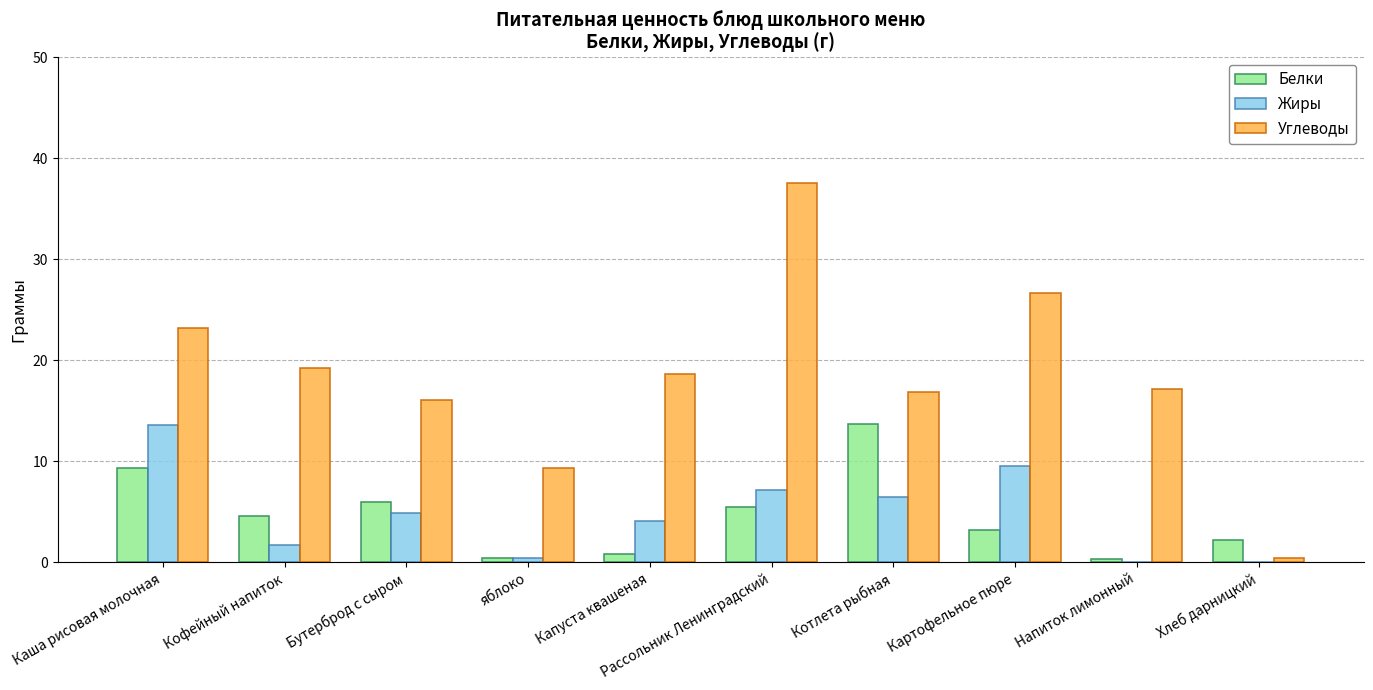

Is the value of Белки at Картофельное пюре greater than the value of Углеводы at Капуста квашеная?

No